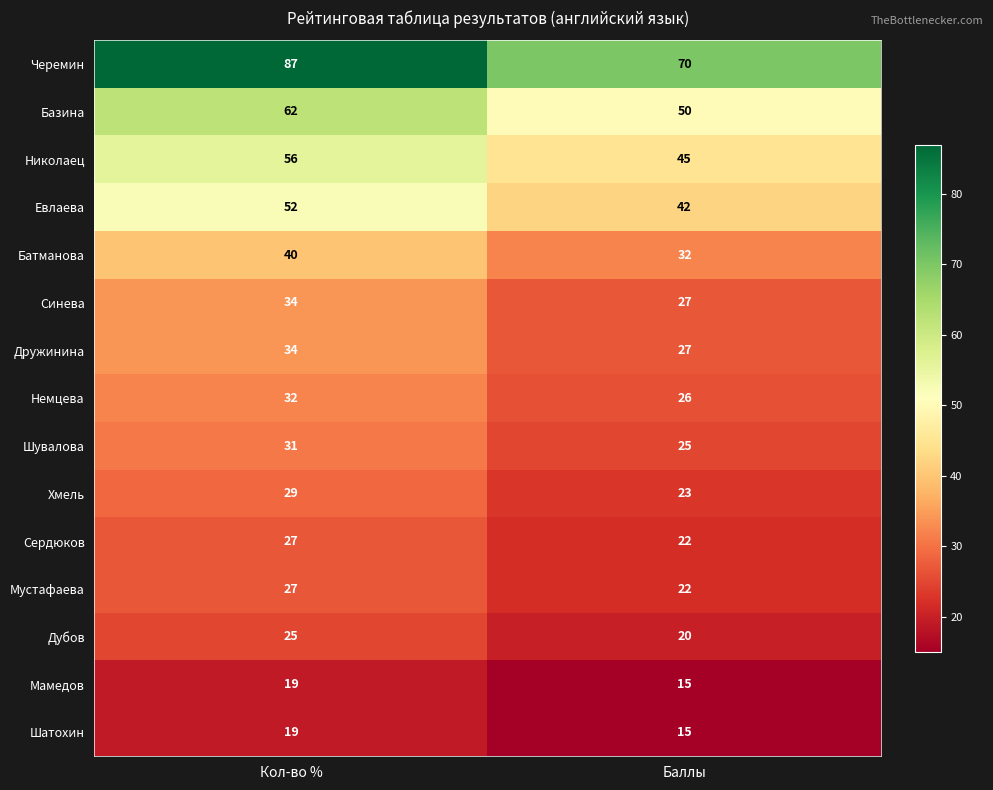

What is the average value of the Базина series?

56